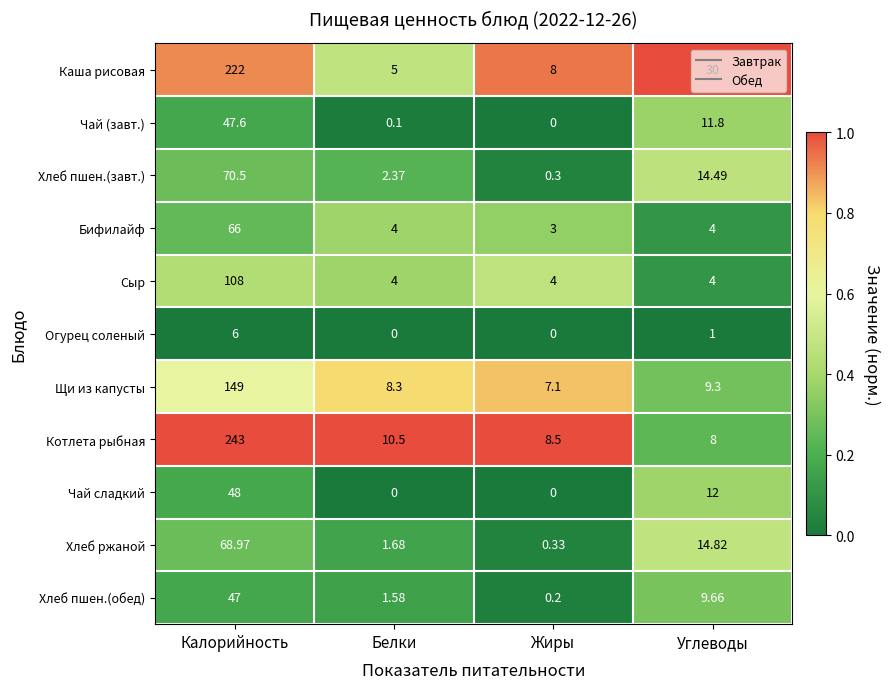

At which label does Котлета рыбная first exceed 10?

Калорийность